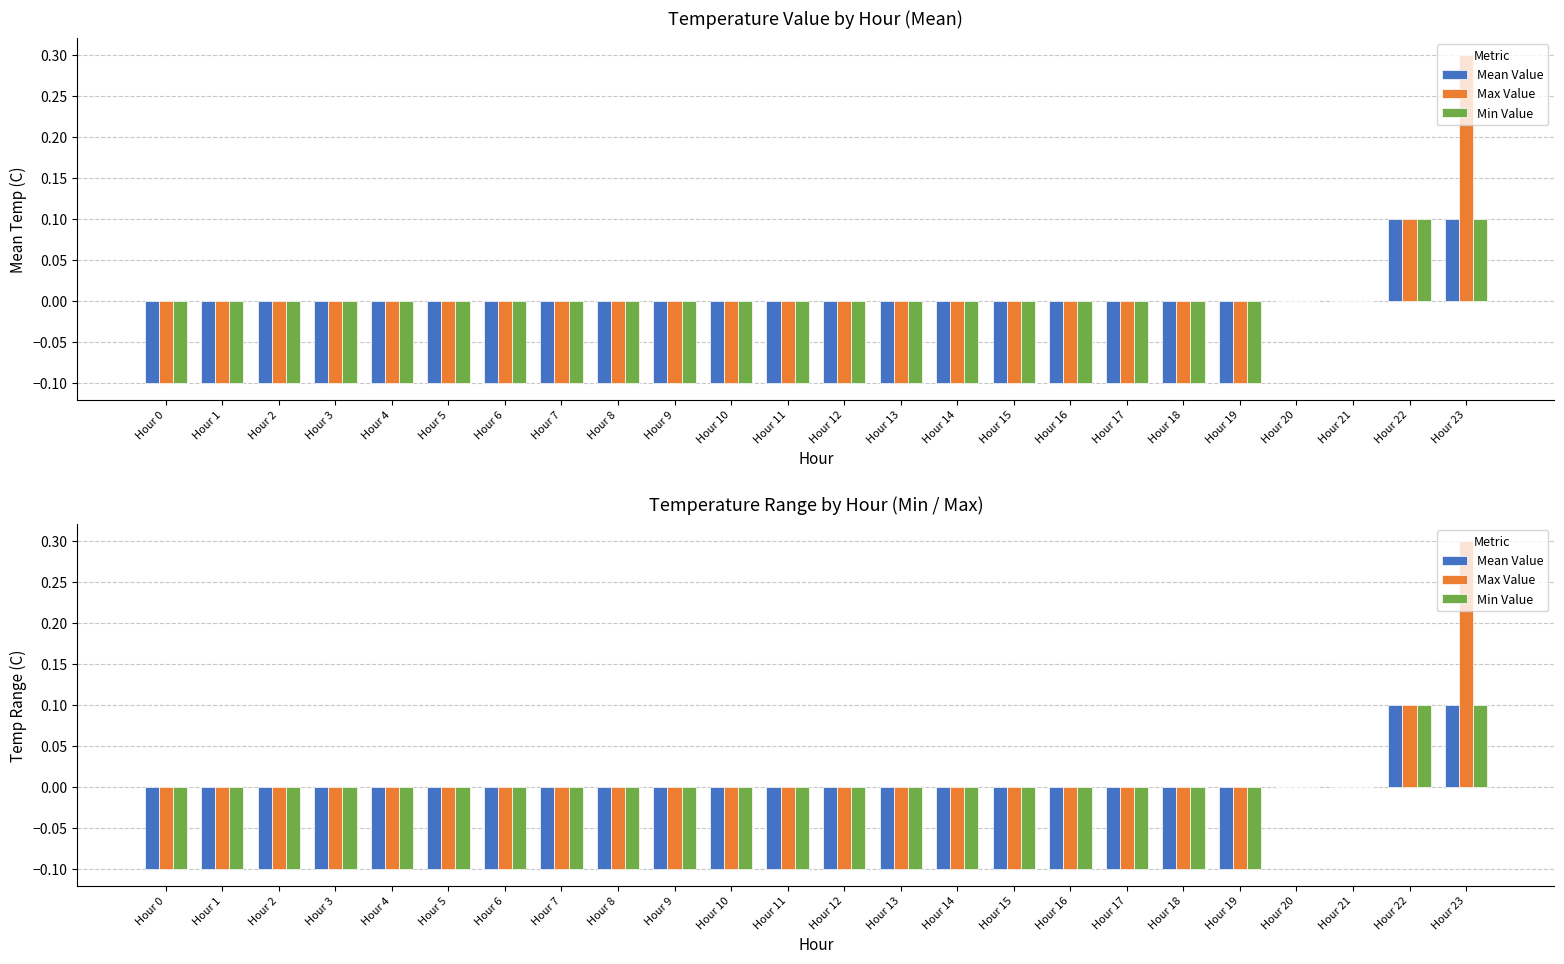

What is the maximum value for Max Value?

0.3